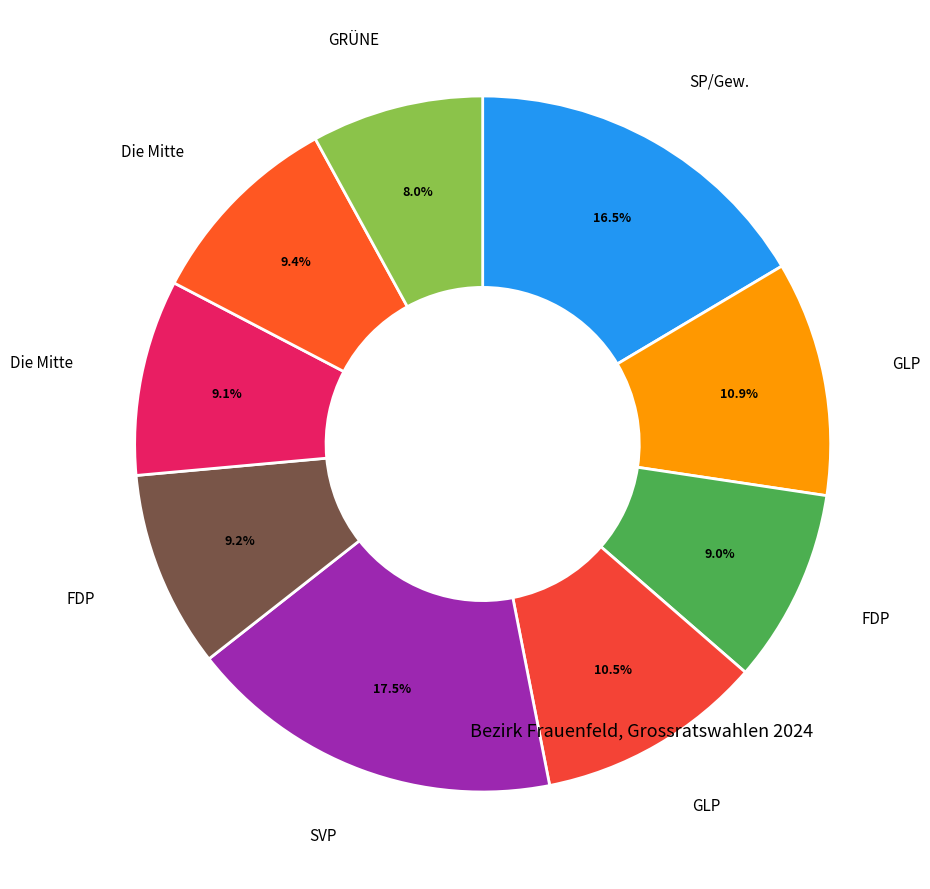

Count the number of slices in the pie.

9